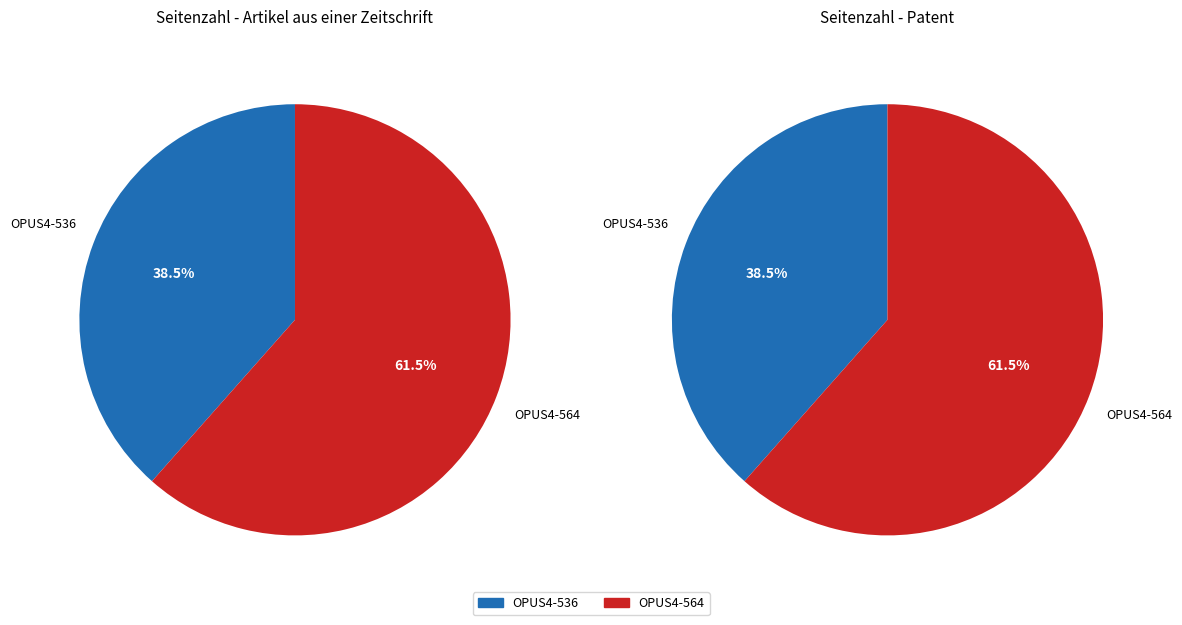

What portion of the pie excludes OPUS4-536?

61.5%